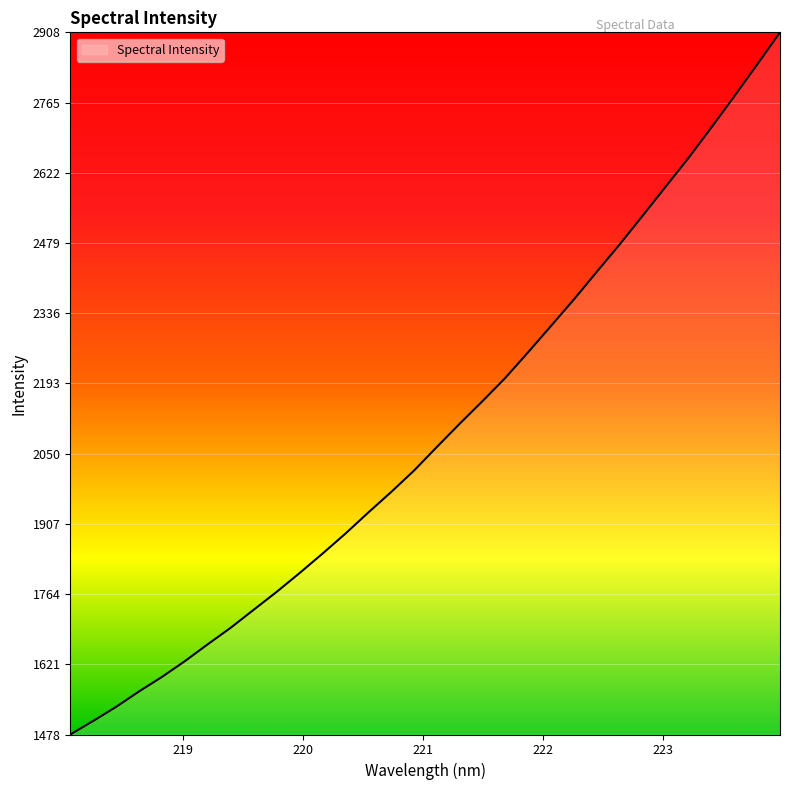

How many categories are shown in the chart?

32